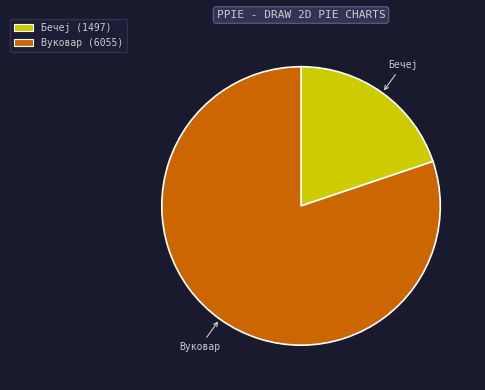

Which slice is the smallest?

Бечеј (1497)